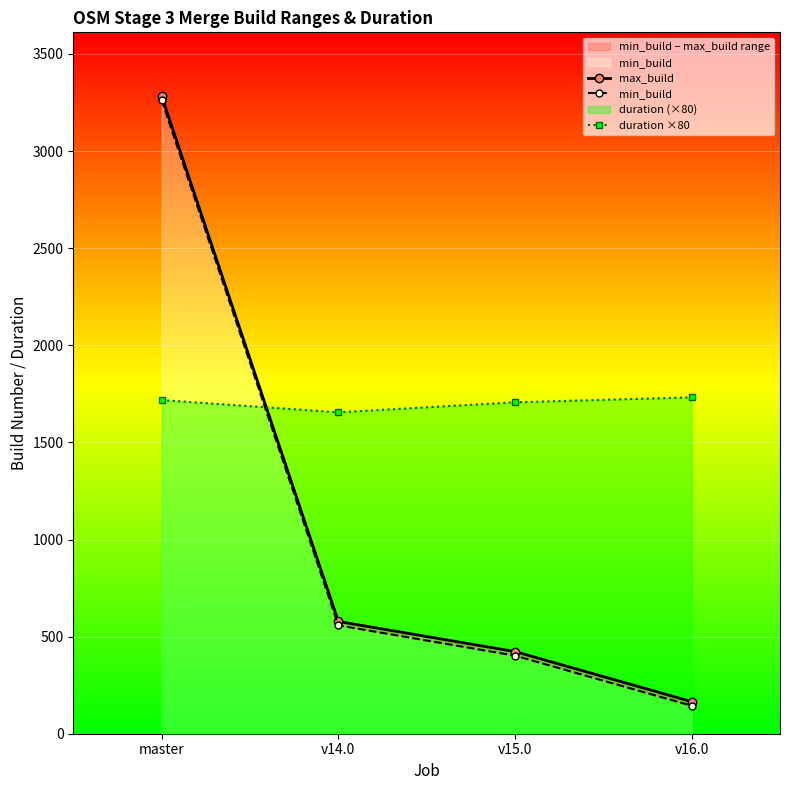

What position from the right is master?

4